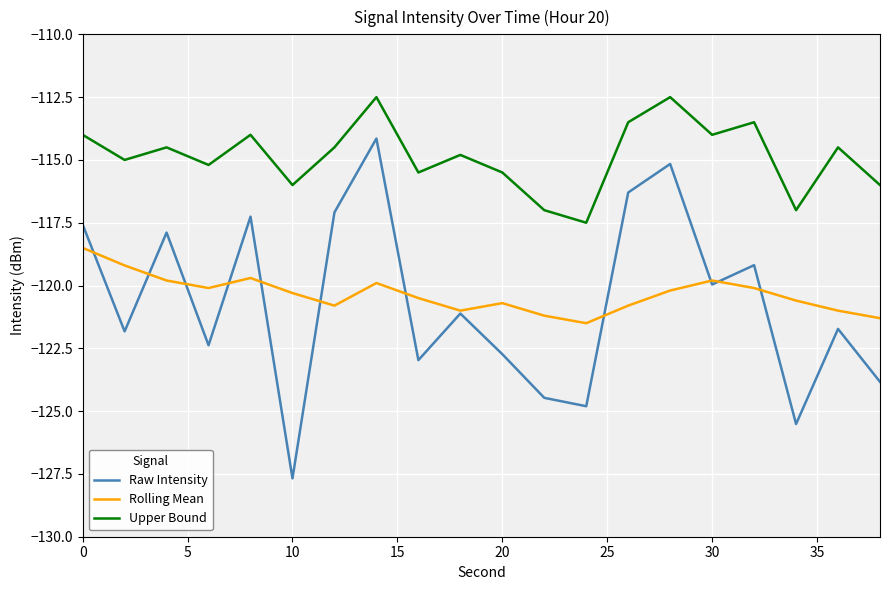

How many interior local valleys does the Raw Intensity series have?

7